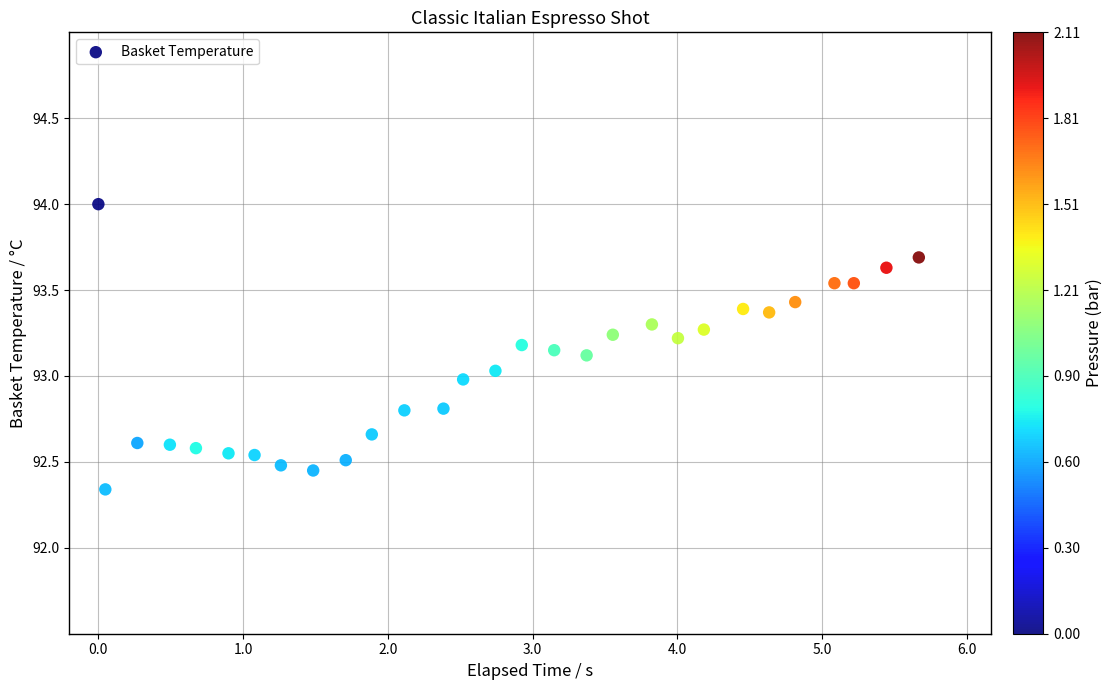

What is the range of X values (max minus min)?

5.7